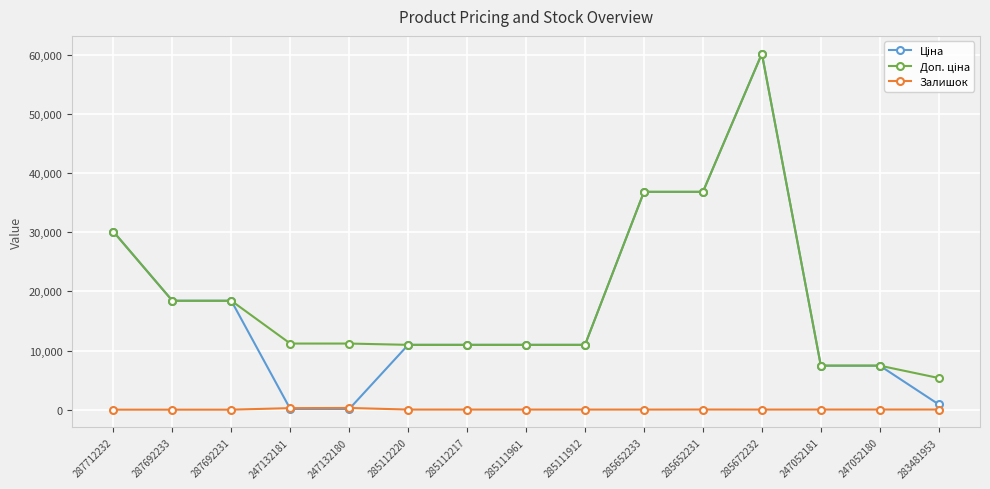

At which category is the sum across all series the highest?

285672232